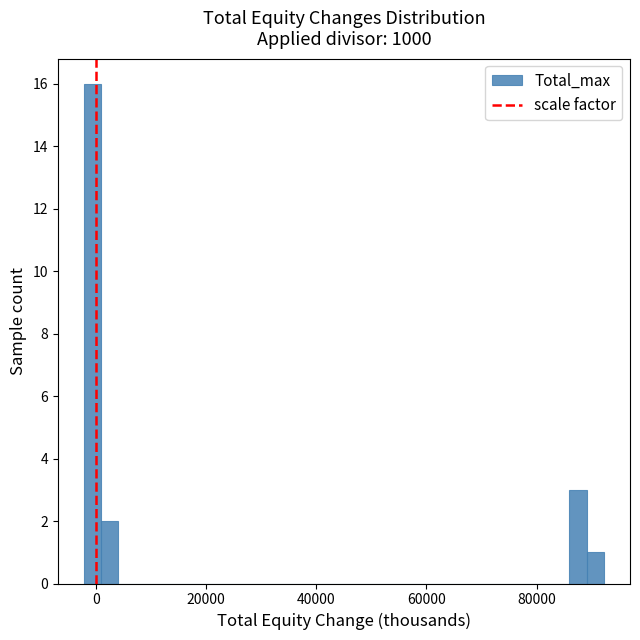

Read against the x-axis, roughly where is the centre of the tallest bar?

0